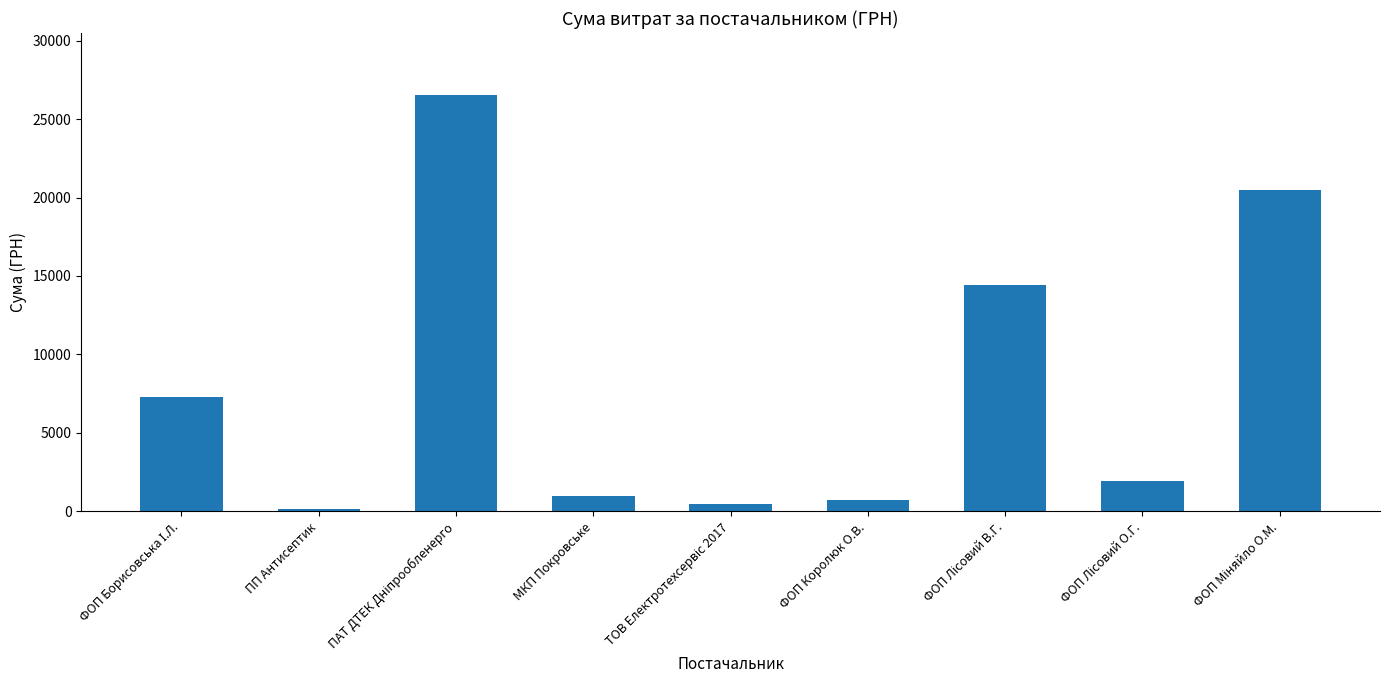

Is it true that the value at ФОП Королюк О.В. is 741.6?

True